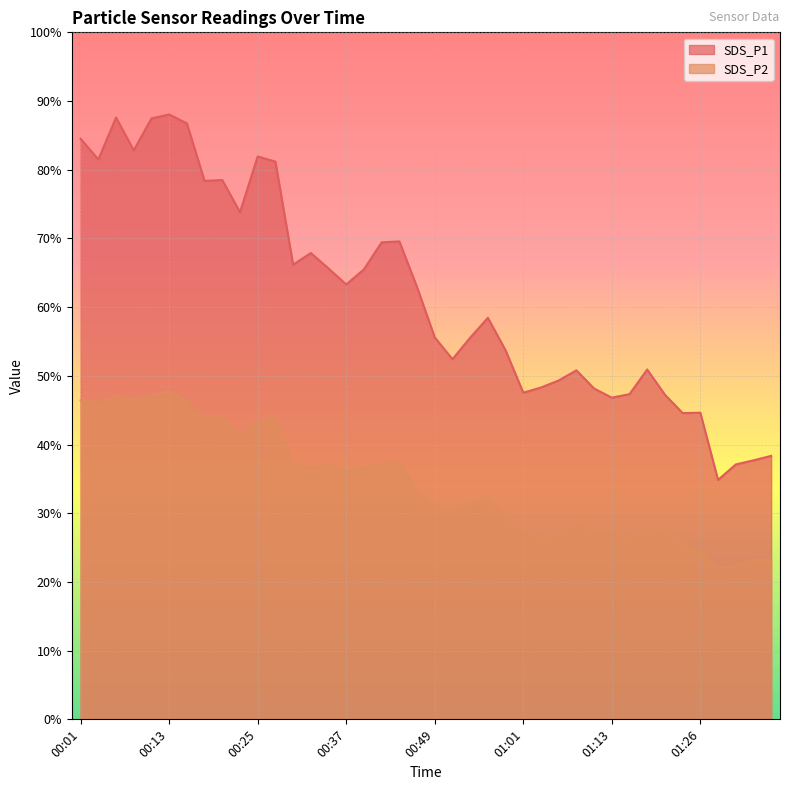

At how many categories does at least one series exceed 81?

9